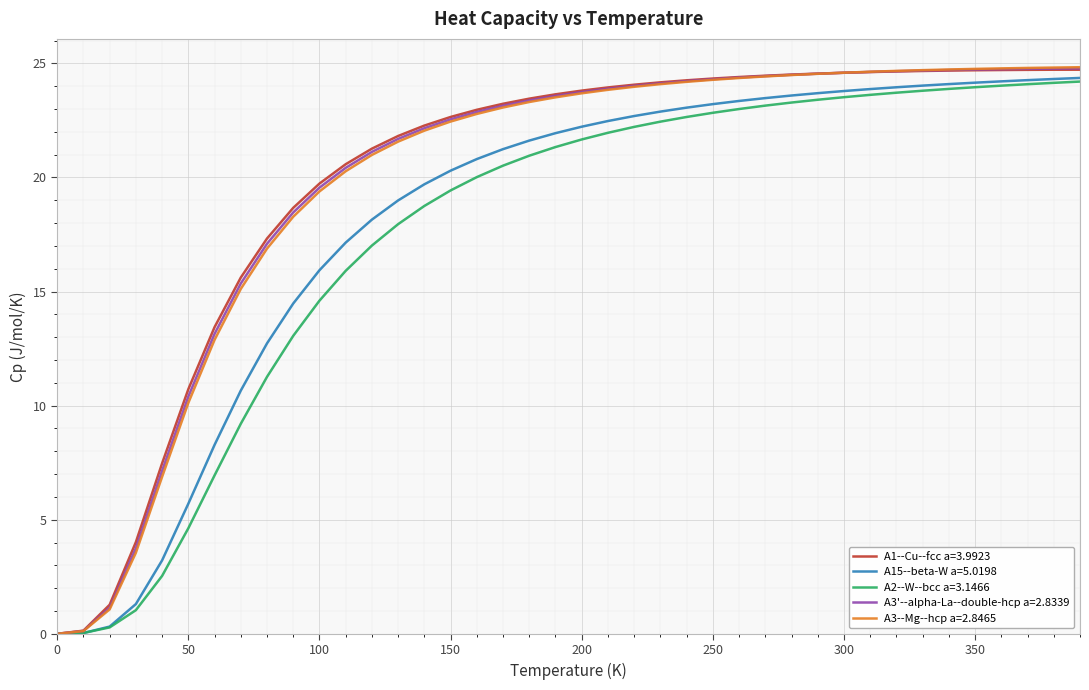

What is the maximum value shown in the chart?

24.8